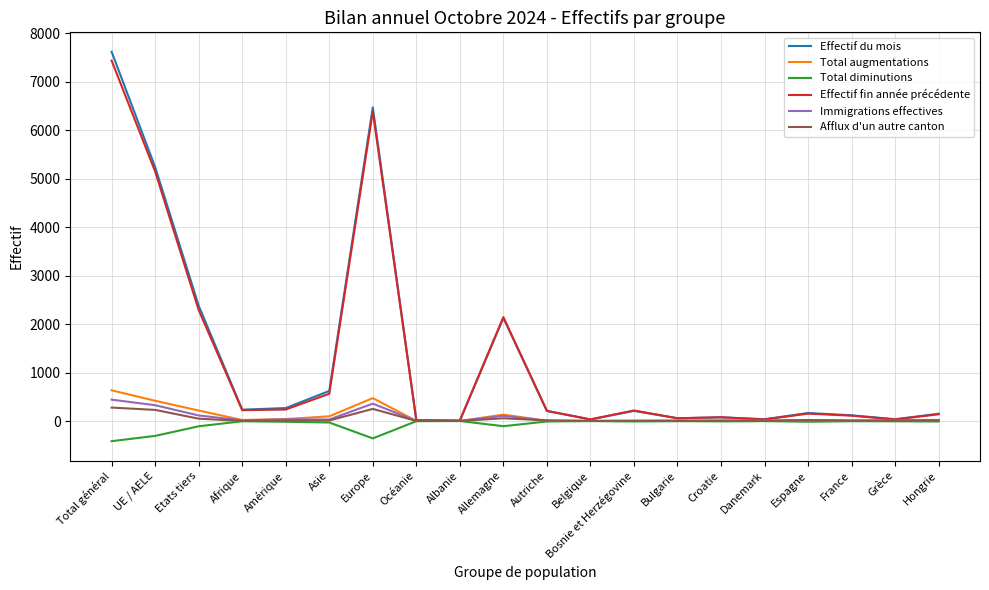

The value of Total diminutions at UE / AELE is -307. True or false?

True